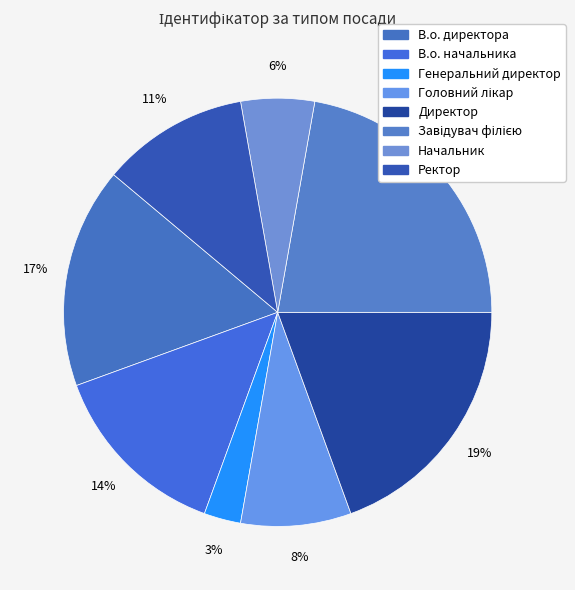

Is Генеральний директор the majority of the pie?

No